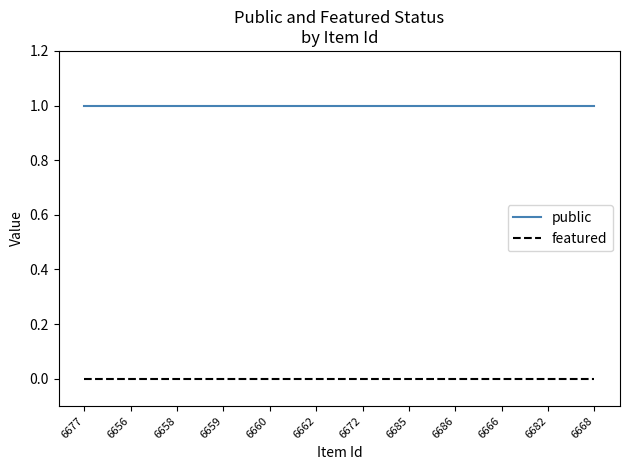

True or false: public and featured intersect in this chart.

False